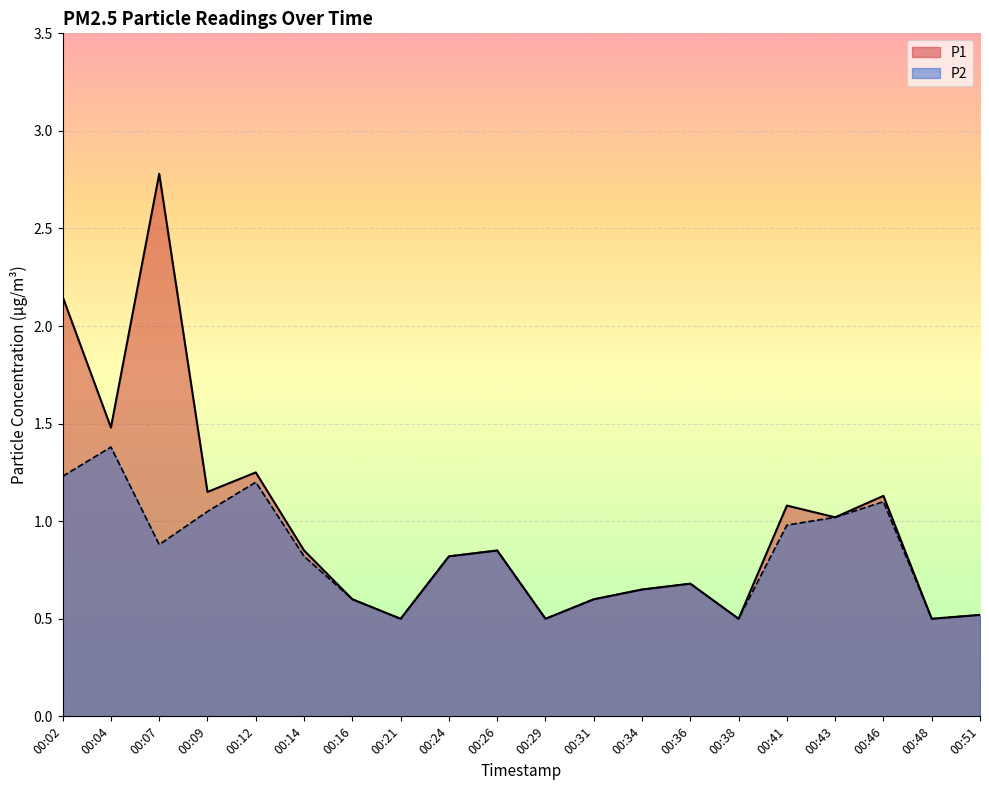

What are all the series names shown in the legend?

P1, P2